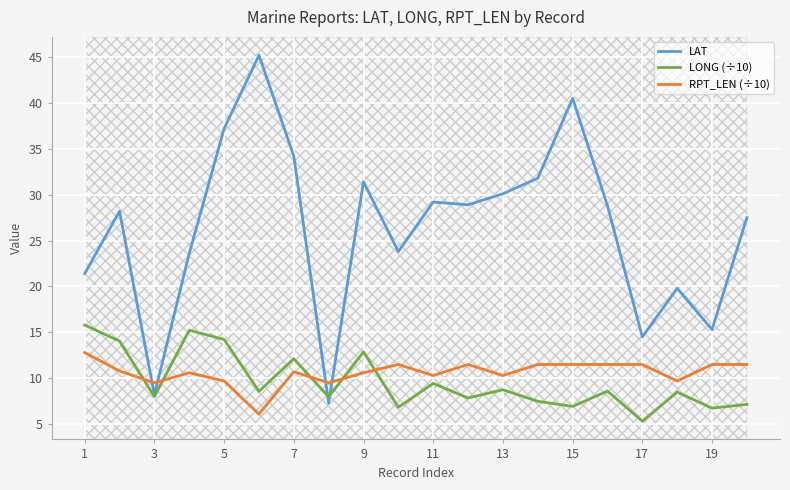

The RPT_LEN (÷10) series shows 10.3 at 13. True or false?

True